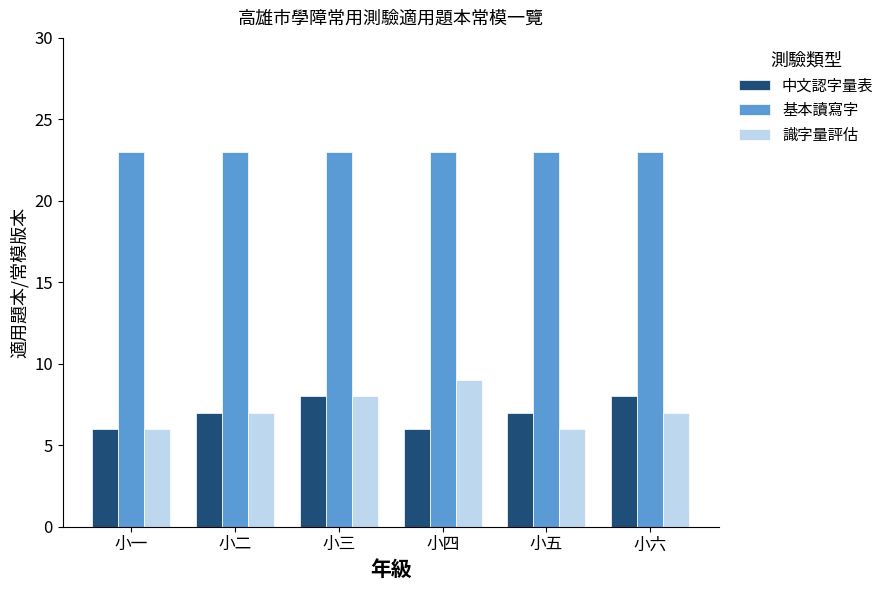

At 小六, list the series in order from largest to smallest.

基本讀寫字, 中文認字量表, 識字量評估